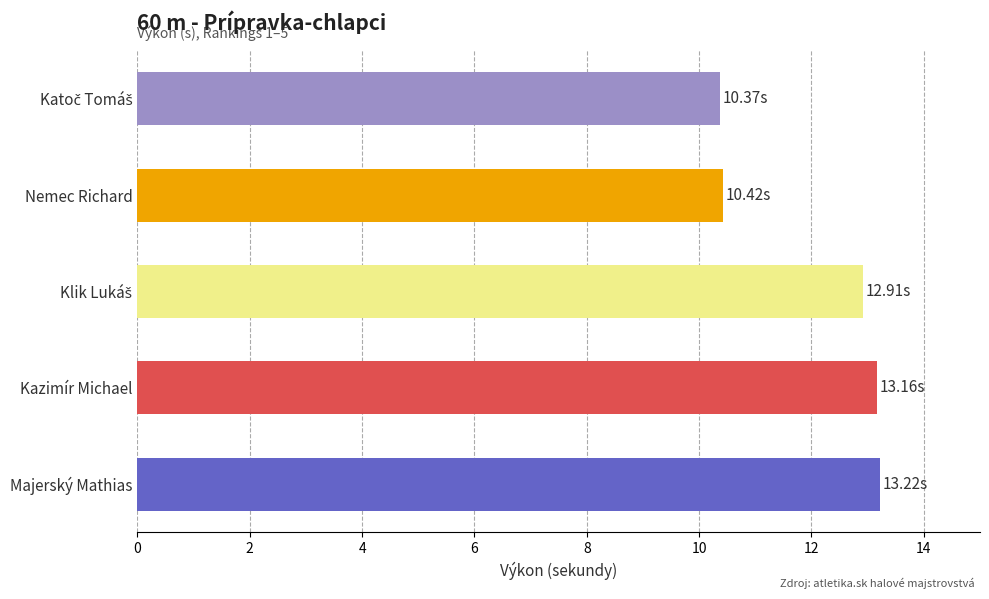

What is the maximum value shown in the chart?

13.2